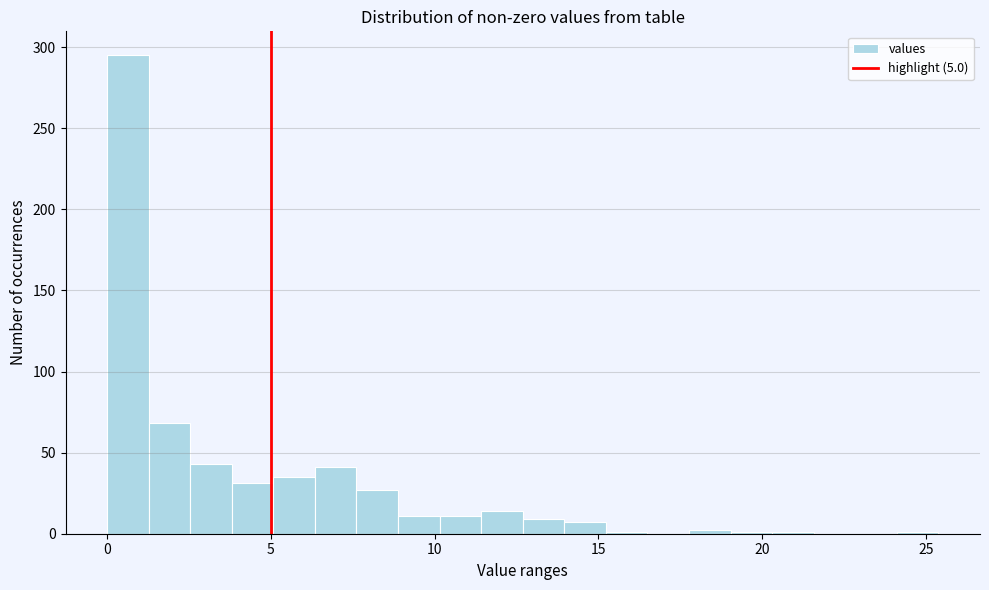

Around what value on the x-axis is the tallest bar? Give the approximate position of its centre, as read against the axis.

0.5